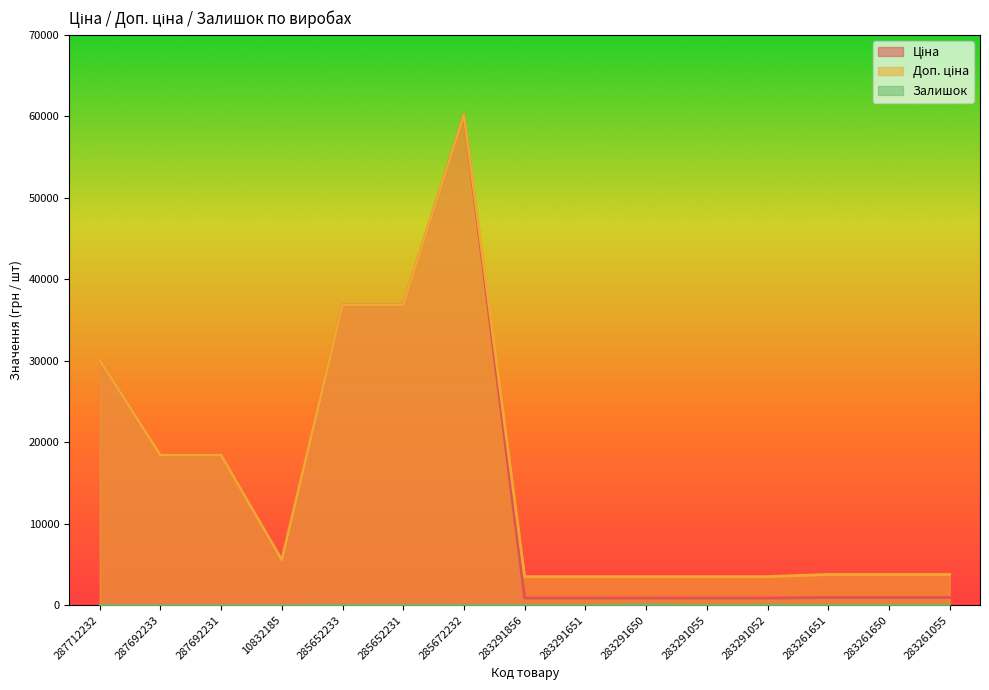

What is the value of the Доп. ціна point at the 6th from the left?

36841.8